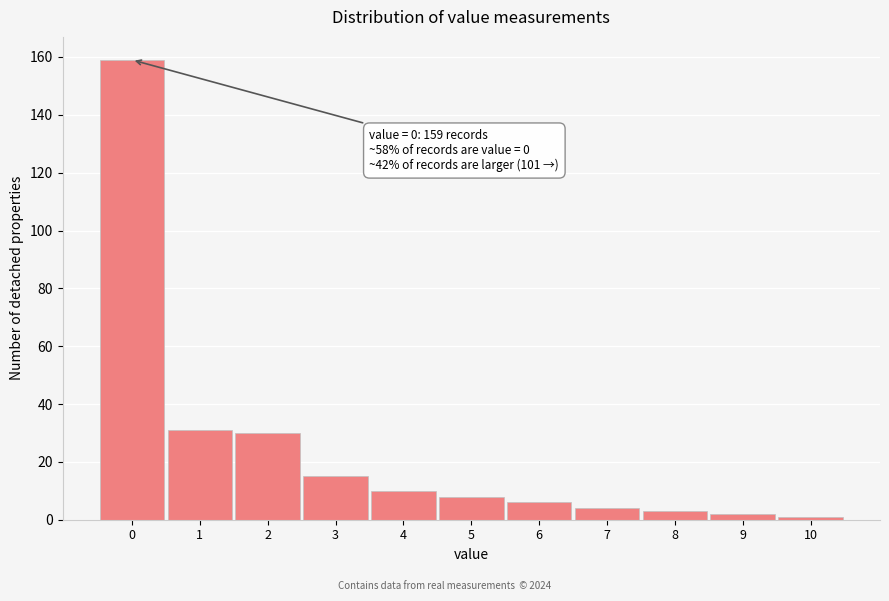

Which range on the x-axis has the tallest bar?

-0.5 to 0.5